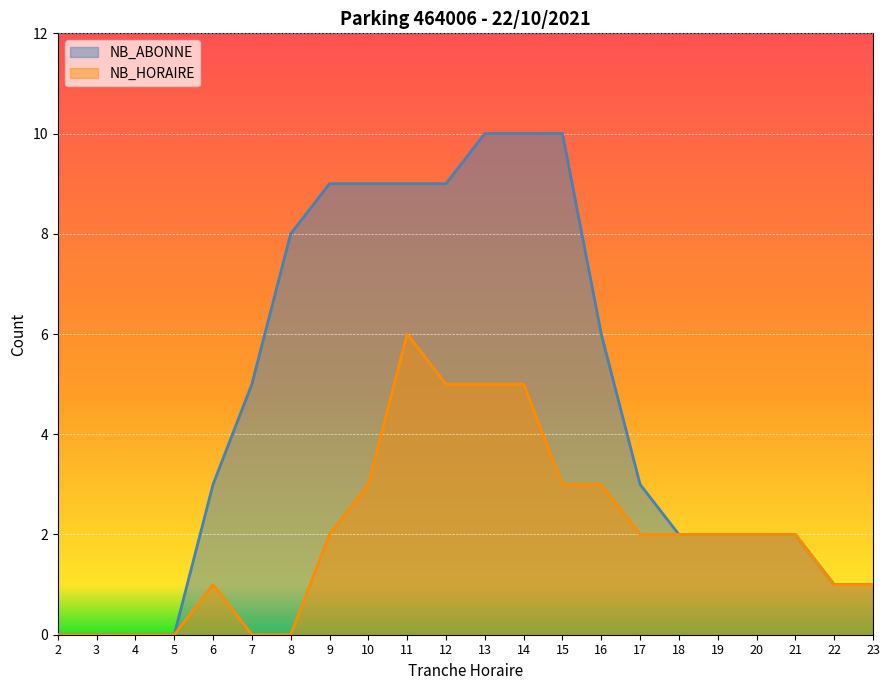

Rank the categories by NB_ABONNE value from highest to lowest.

13, 14, 15, 9, 10, 11, 12, 8, 16, 7, 6, 17, 18, 19, 20, 21, 22, 23, 2, 3, 4, 5